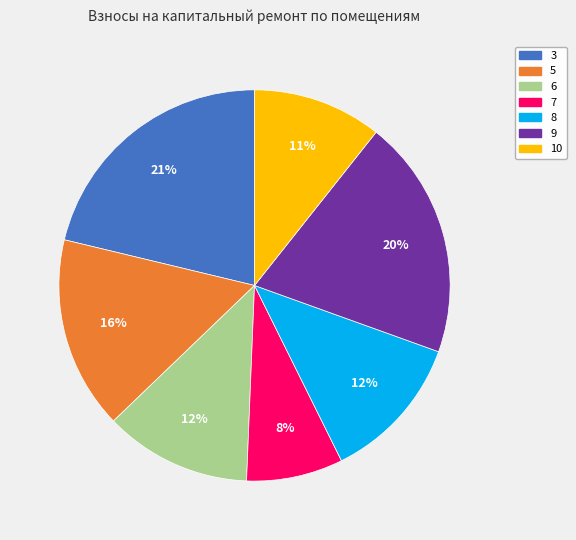

Is it true that 9 is 20% of the pie?

True